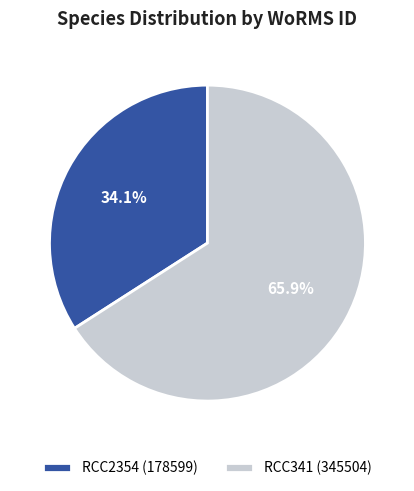

The RCC2354 slice represents 27% of the pie. True or false?

False